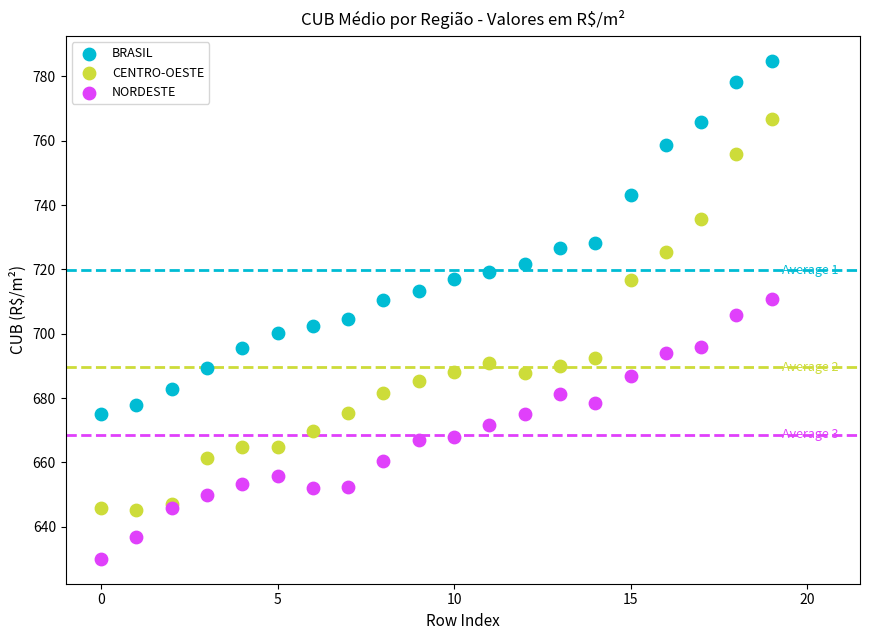

Which series has the largest Y range (max minus min)?

CENTRO-OESTE